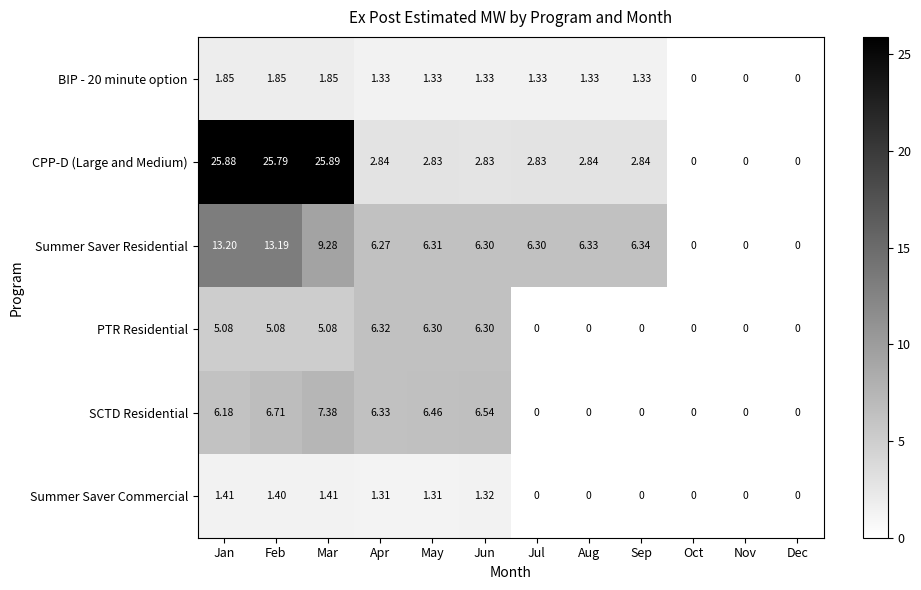

Which series has the largest total across all categories?

CPP-D (Large and Medium)